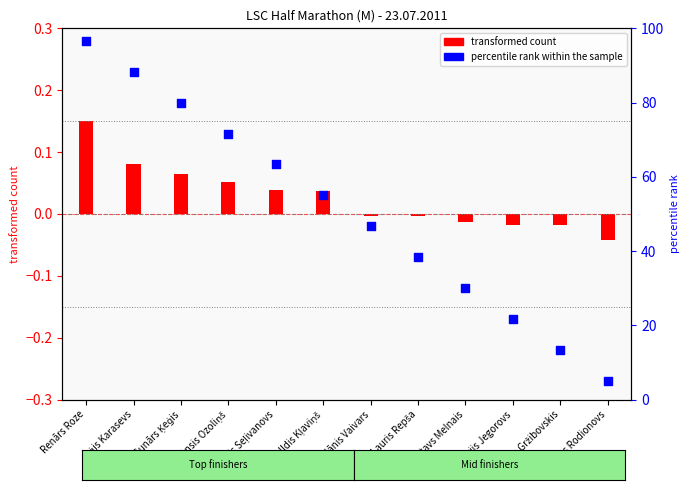

What is the change in value from Ansis Ozoliņš to Raitis Gržibovskis?

-58.3